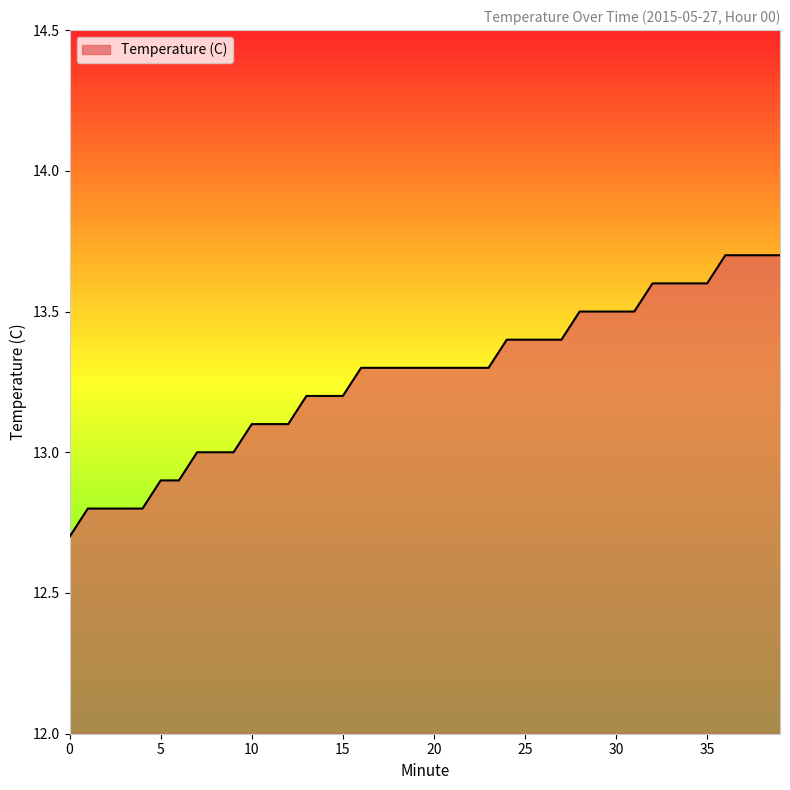

Reading right to left, list all the values displayed in this chart.

13.7	13.7	13.7	13.7	13.6	13.6	13.6	13.6	13.5	13.5	13.5	13.5	13.4	13.4	13.4	13.4	13.3	13.3	13.3	13.3	13.3	13.3	13.3	13.3	13.2	13.2	13.2	13.1	13.1	13.1	13.0	13.0	13.0	12.9	12.9	12.8	12.8	12.8	12.8	12.7